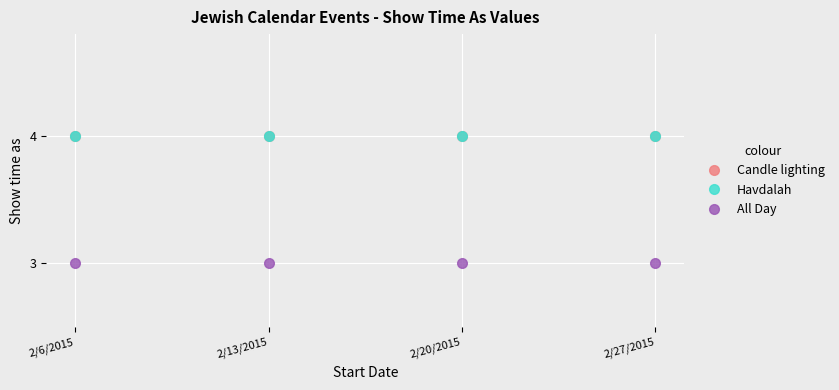

Is this an area chart (filled region under the line)?

No